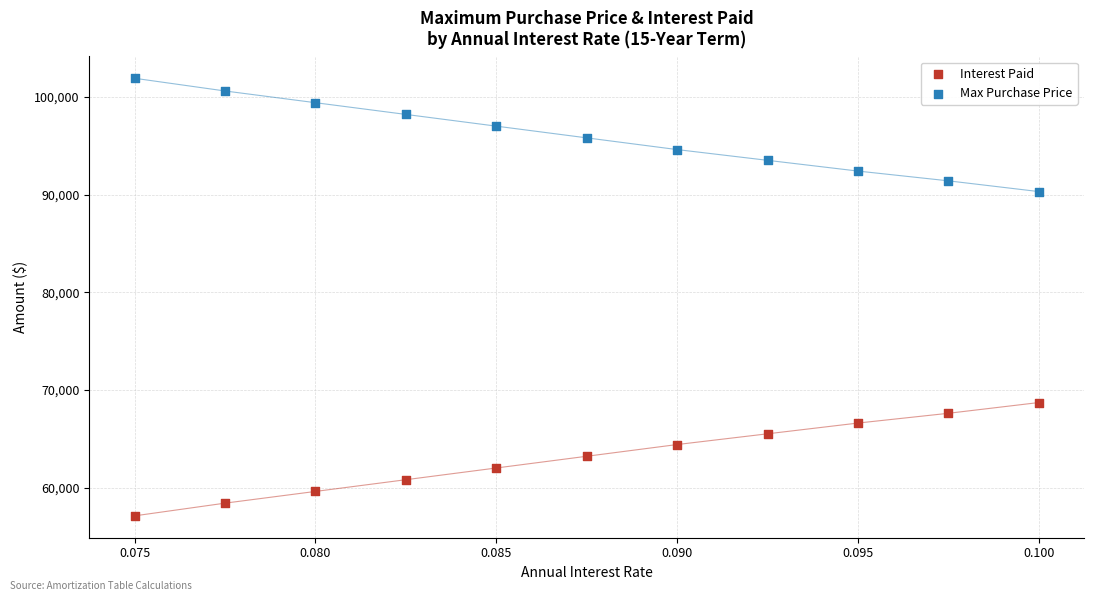

Across all data points, what is the range of Y values (max minus min)?

44800